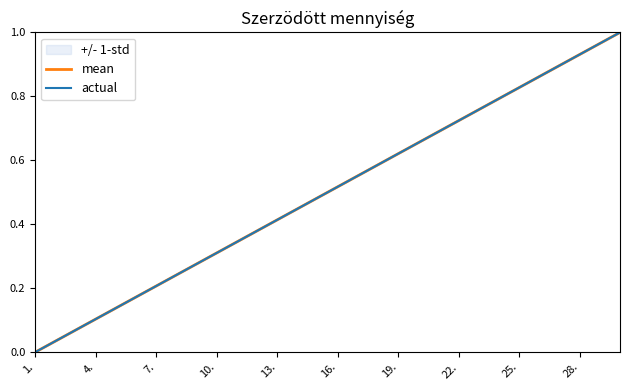

Which series has the largest total across all categories?

mean